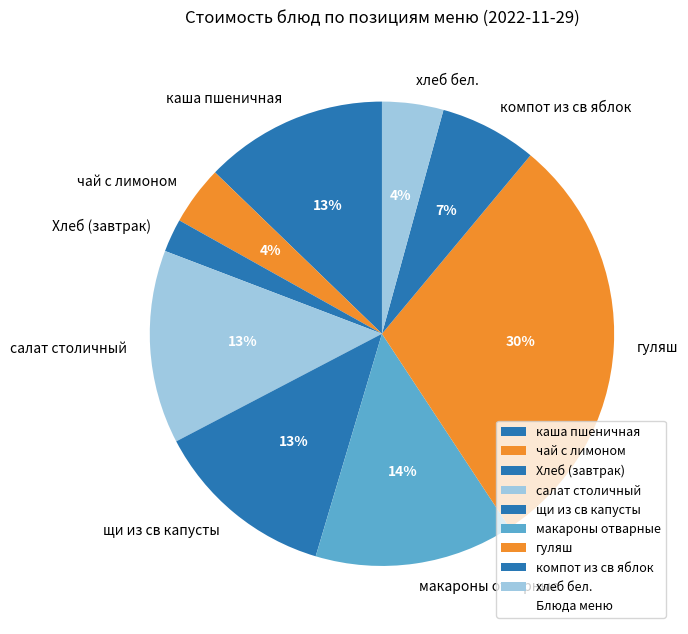

To the nearest percent, what is the average slice percentage?

11%